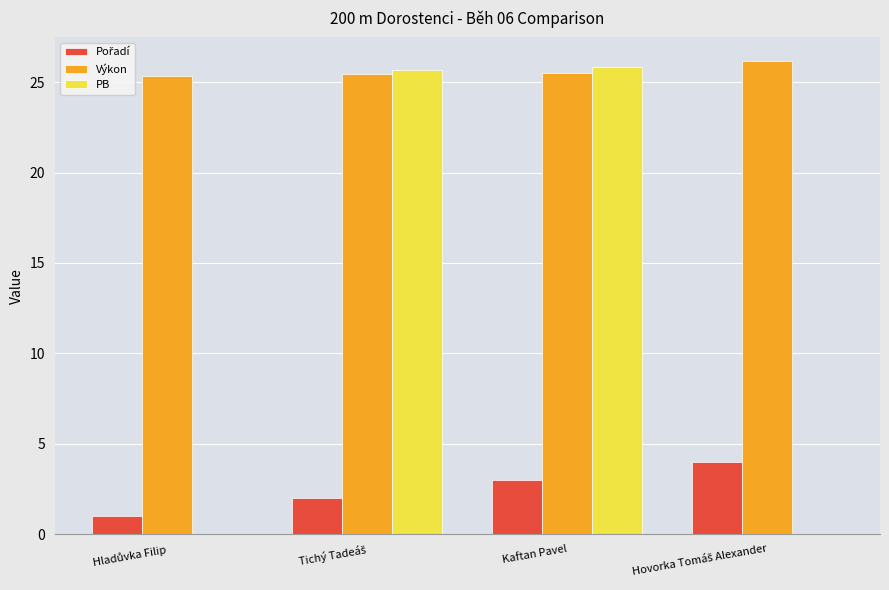

True or false: PB has a value of 33.6 at Kaftan Pavel.

False